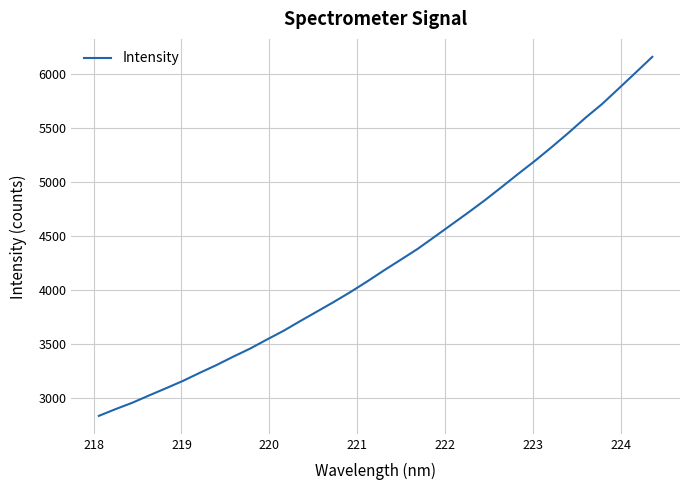

What is the minimum value shown in the chart?

2831.1